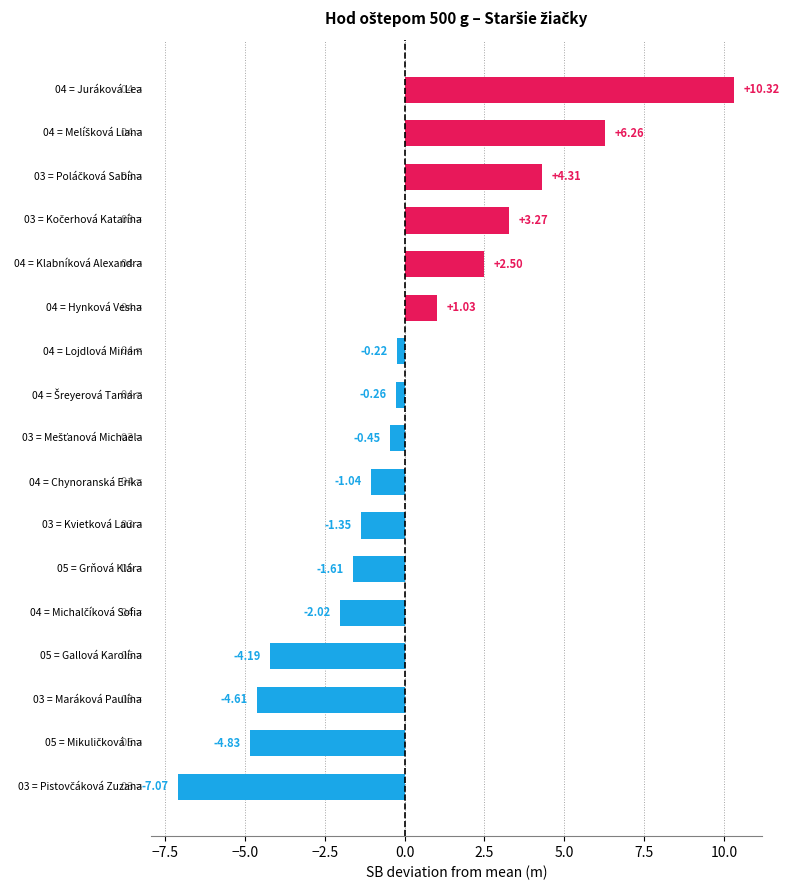

What is the difference between the maximum and minimum values?

17.4